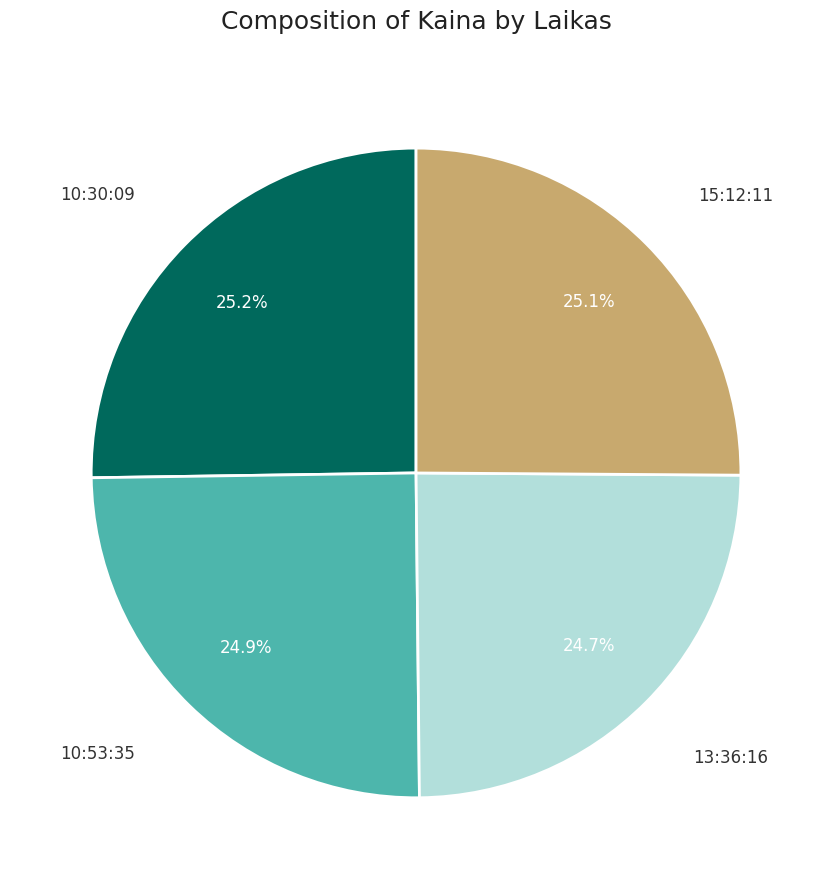

Count the number of slices in the pie.

4